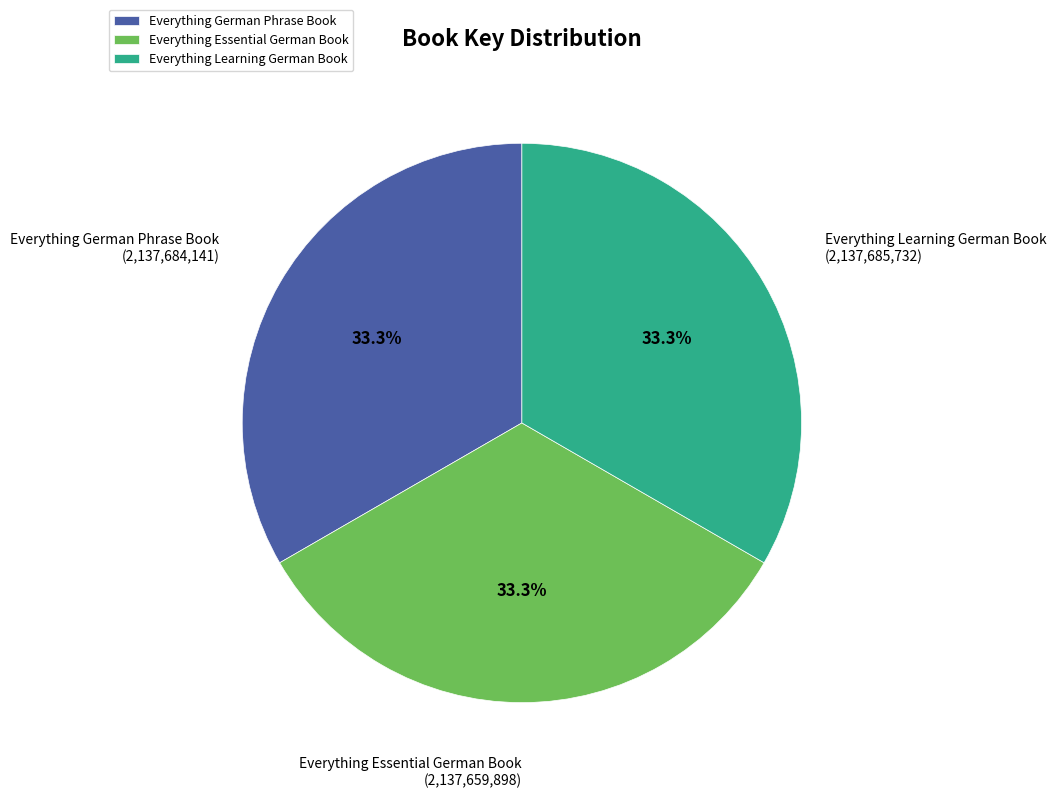

What is the total percentage of Everything German Phrase Book and Everything Essential German Book?

66.7%